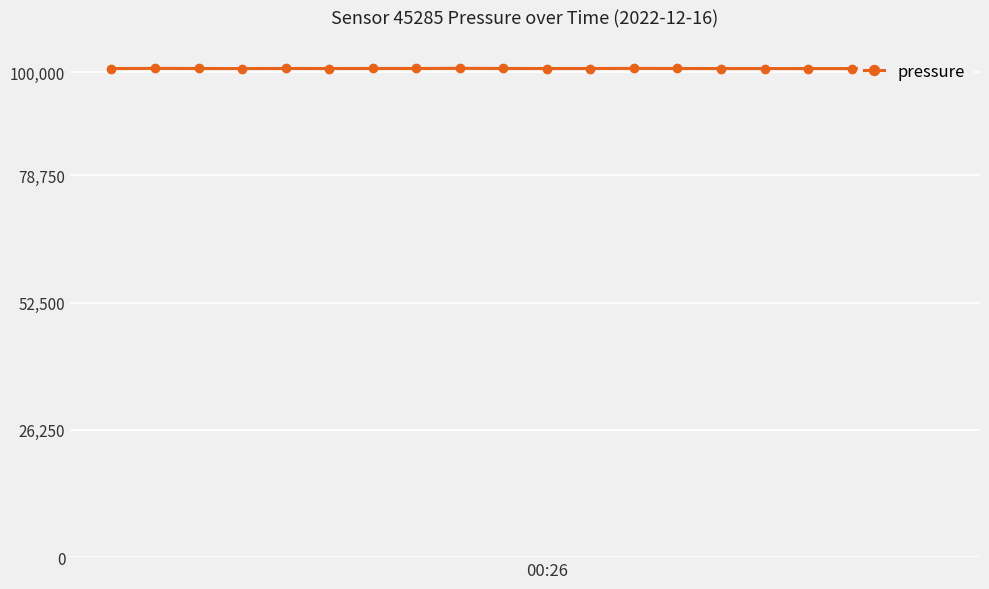

What position from the left is 12?

13